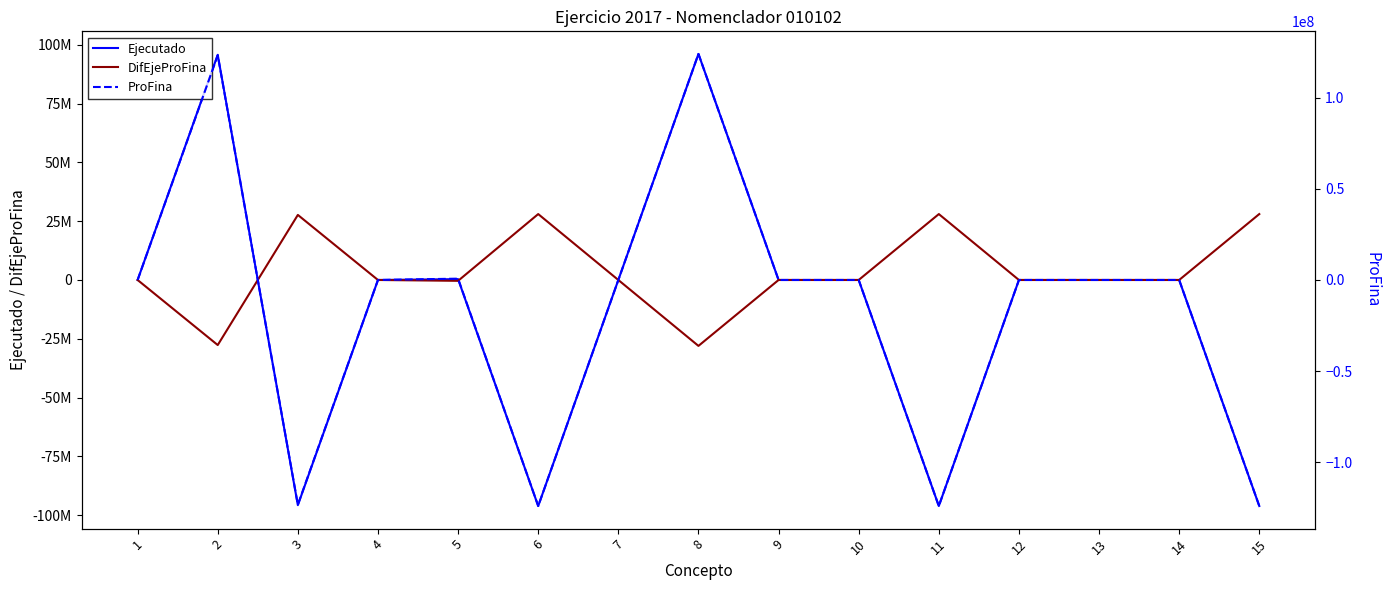

What is the maximum value shown in the chart?

124117372.3